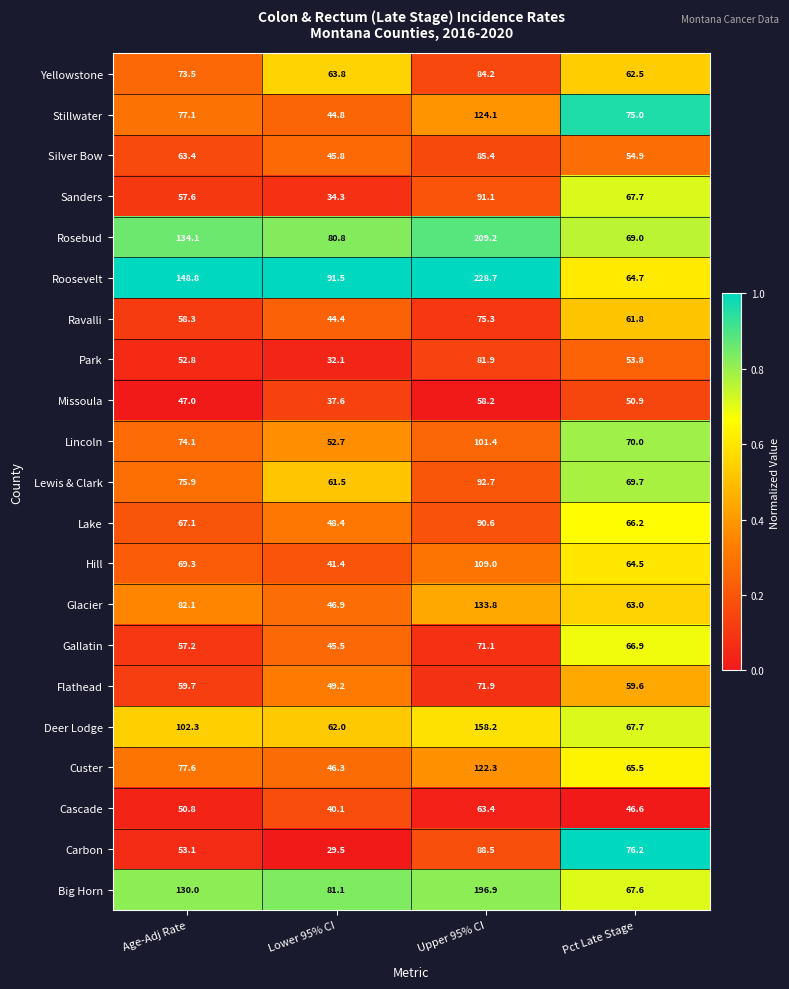

What value does the Flathead series have at Pct Late Stage?

59.6